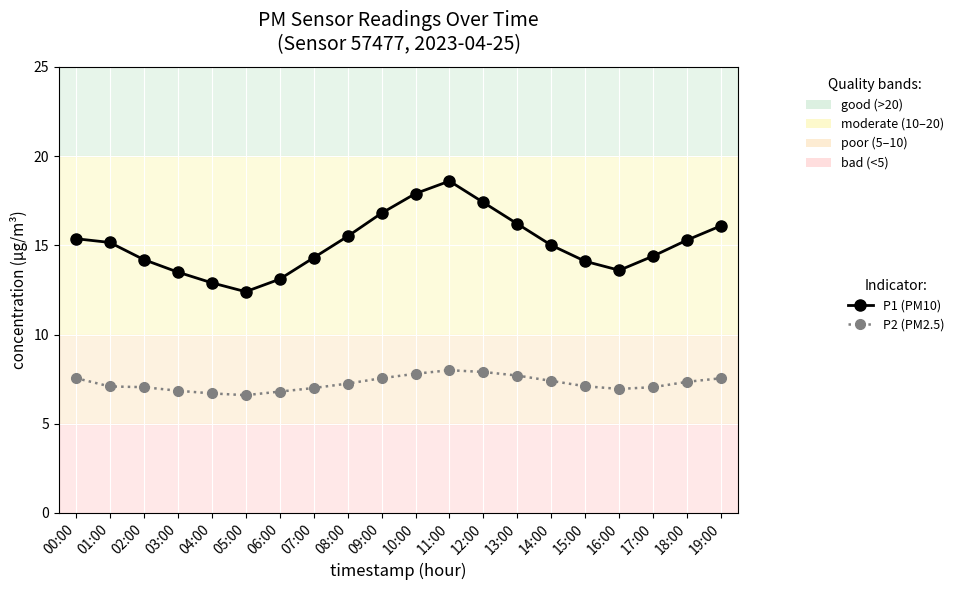

Is it true that P1 (PM10) equals 9.3 at 03:00?

False